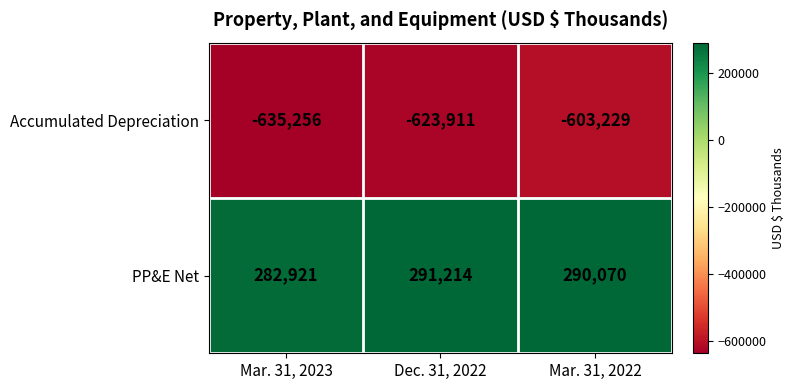

The PP&E Net series shows 95980 at Mar. 31, 2022. True or false?

False